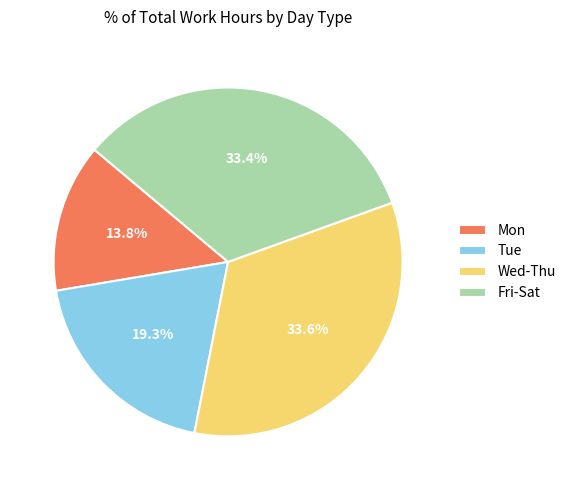

Is there any slice that represents more than half of the pie?

No